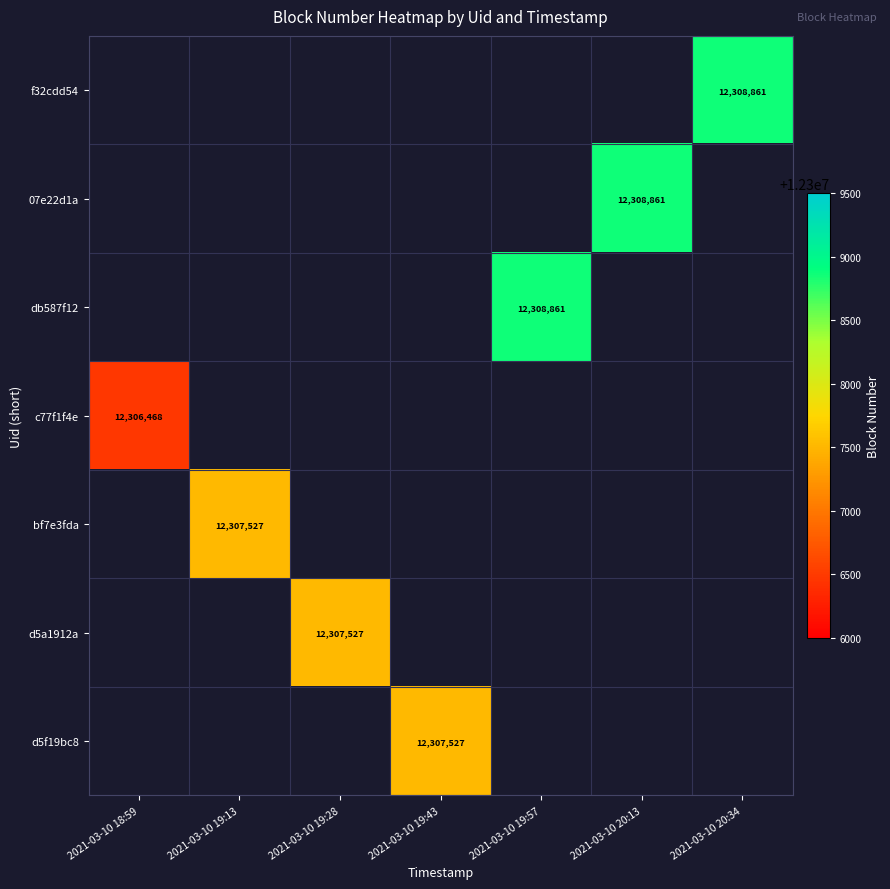

True or false: c77f1f4e has a value of 12306468 at 2021-03-10 18:59.

True